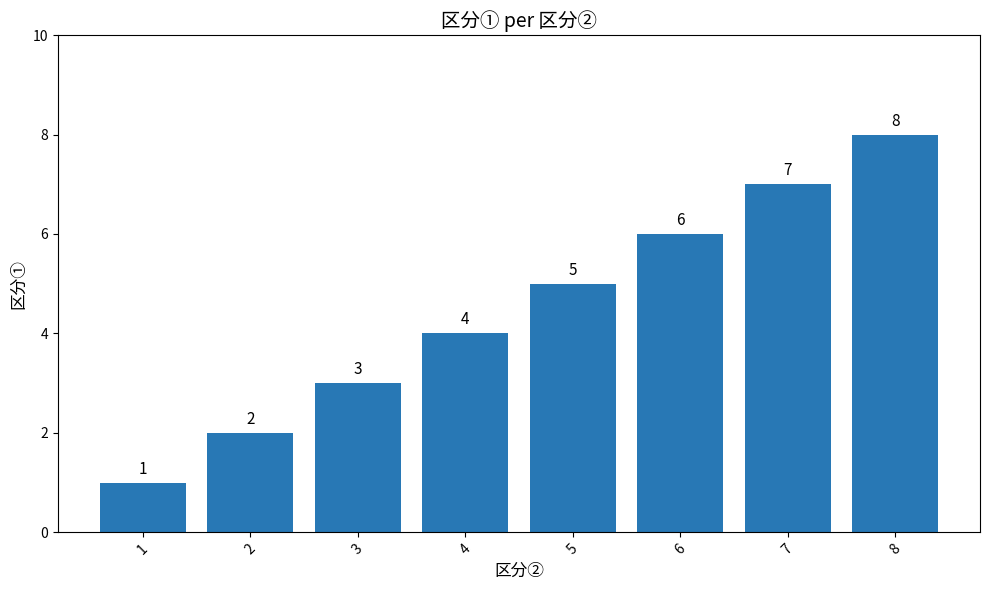

What is the sum of the values at 2 and 7?

9